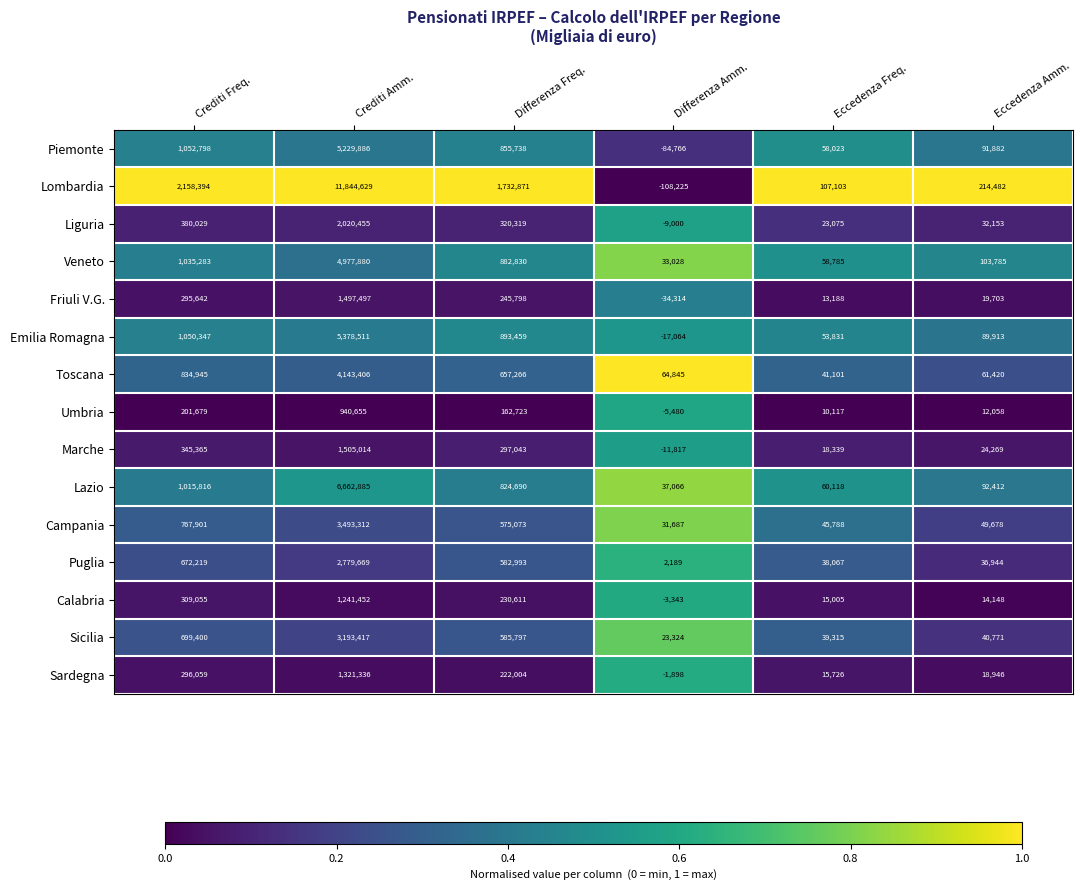

What is the difference between the second highest and minimum values in the Veneto series?

1002255